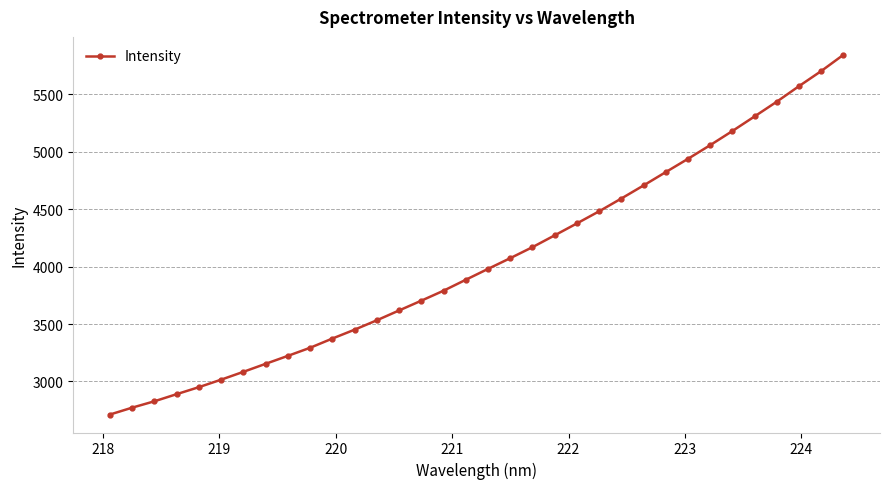

Does the chart have visible grid lines?

Yes